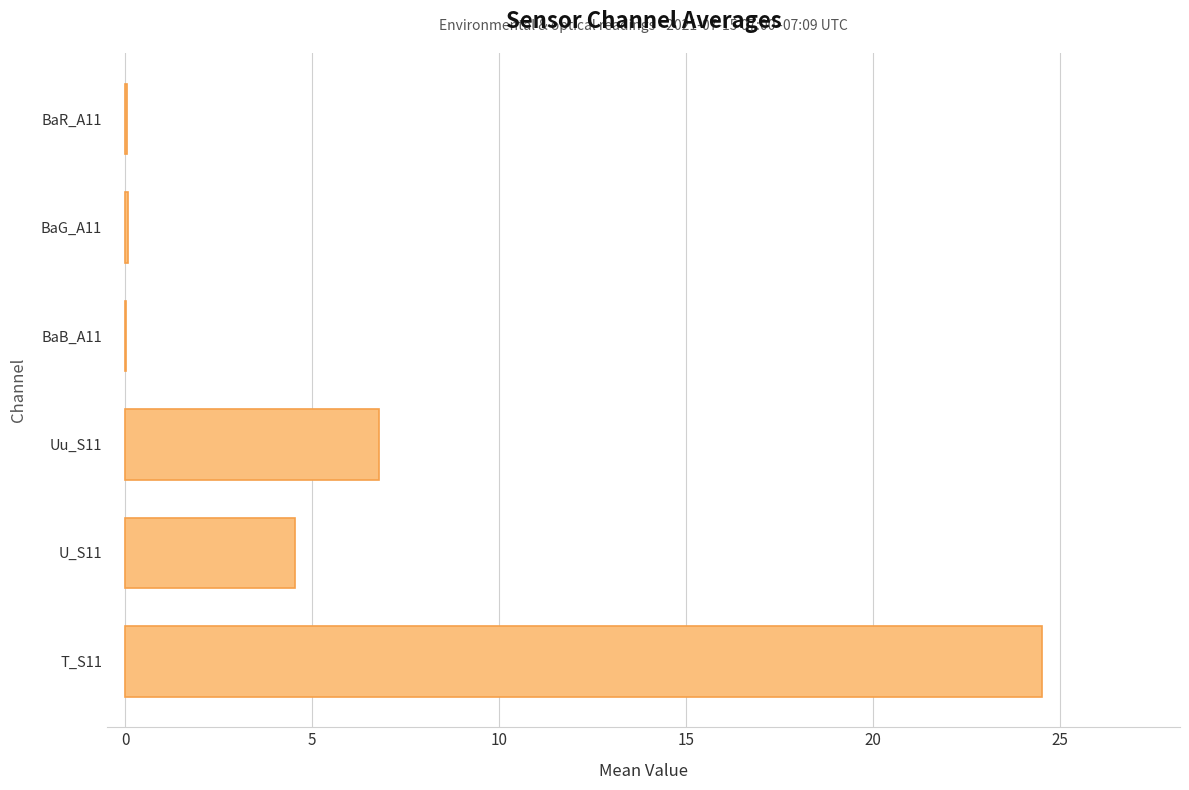

At which label is the value closest to 12?

Uu_S11